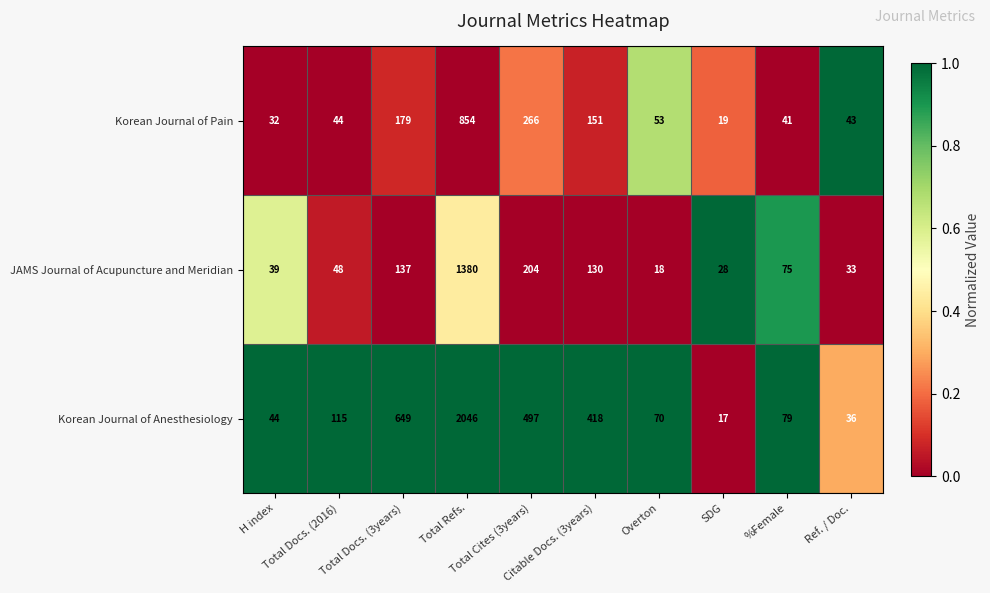

At Total Cites (3years), list the series in order from largest to smallest.

Korean Journal of Anesthesiology, Korean Journal of Pain, JAMS Journal of Acupuncture and Meridian